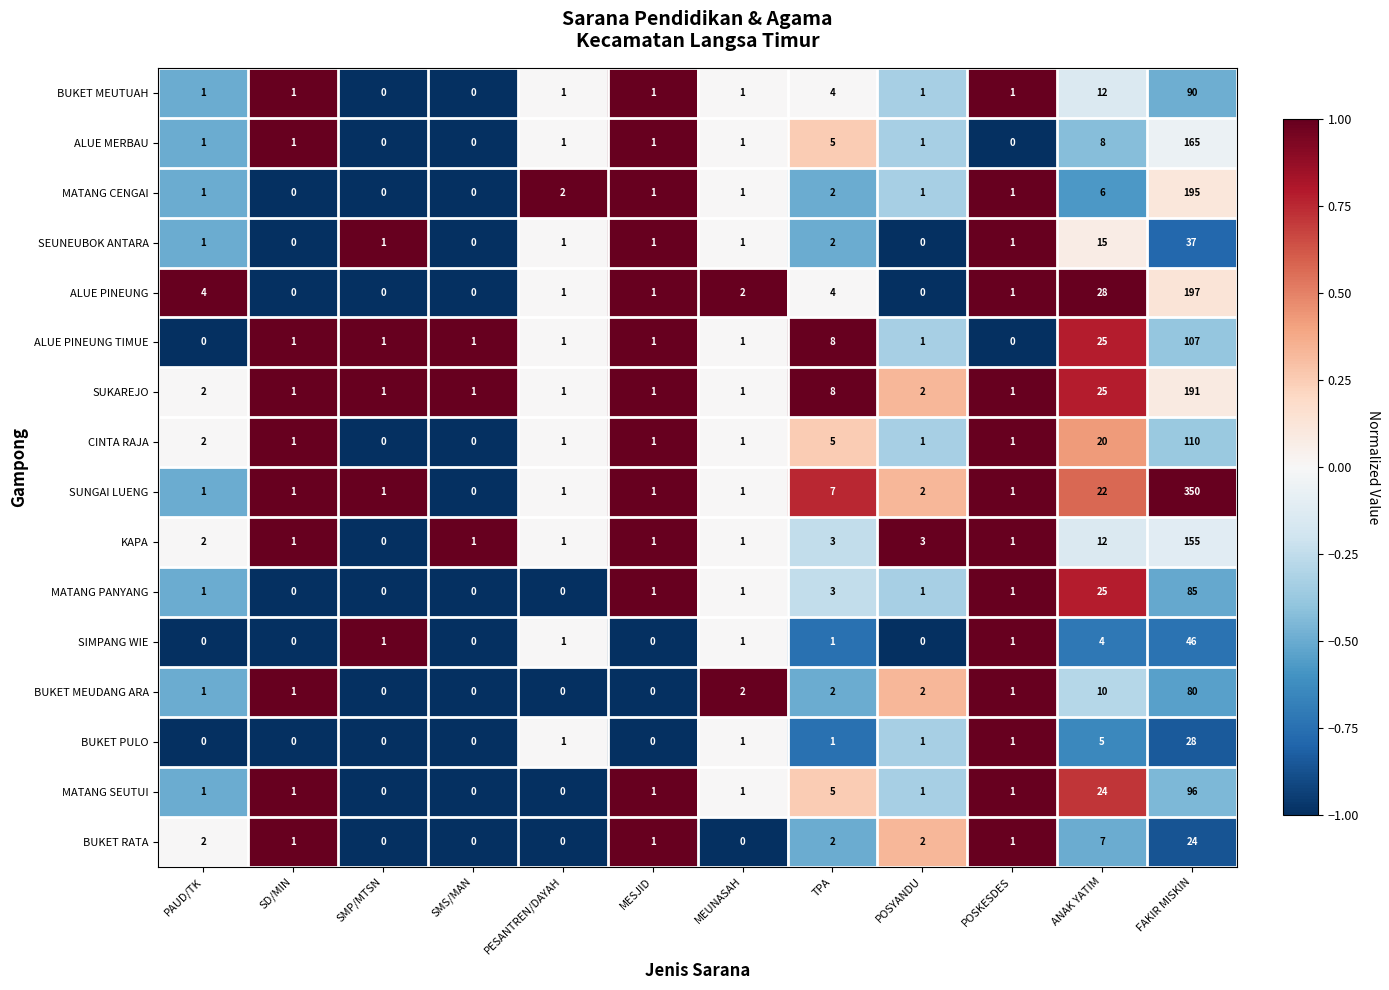

At how many categories does at least one series exceed 0?

12